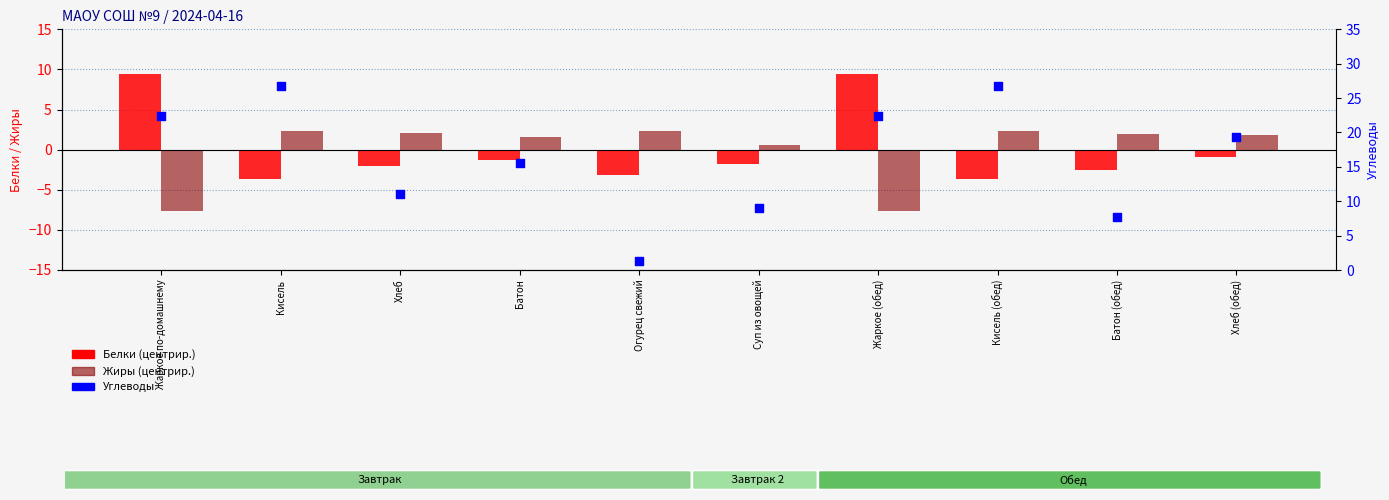

At which category is the sum across all series the highest?

Кисель